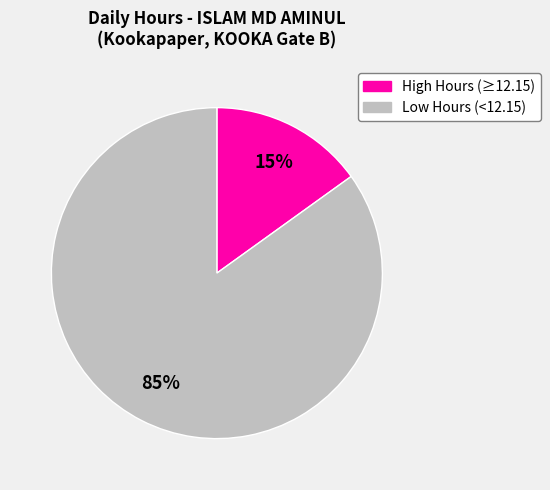

Is there a majority slice in this chart?

Yes